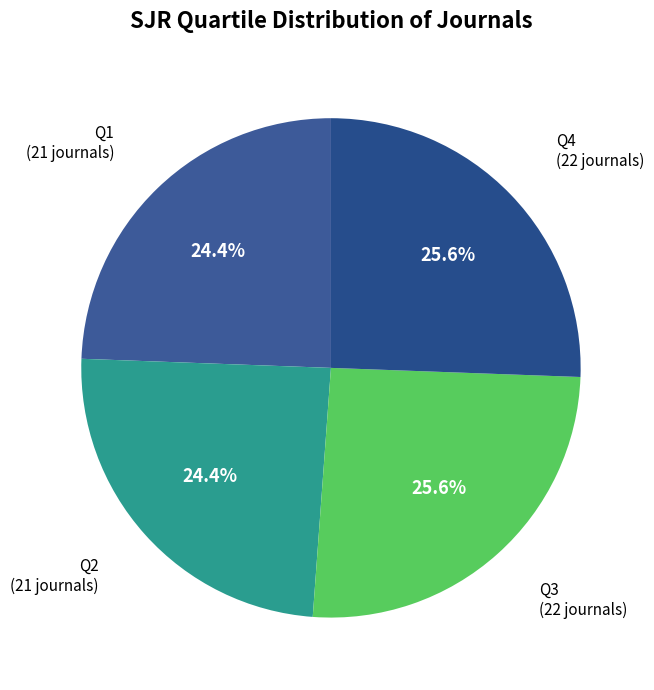

Count the number of slices in the pie.

4